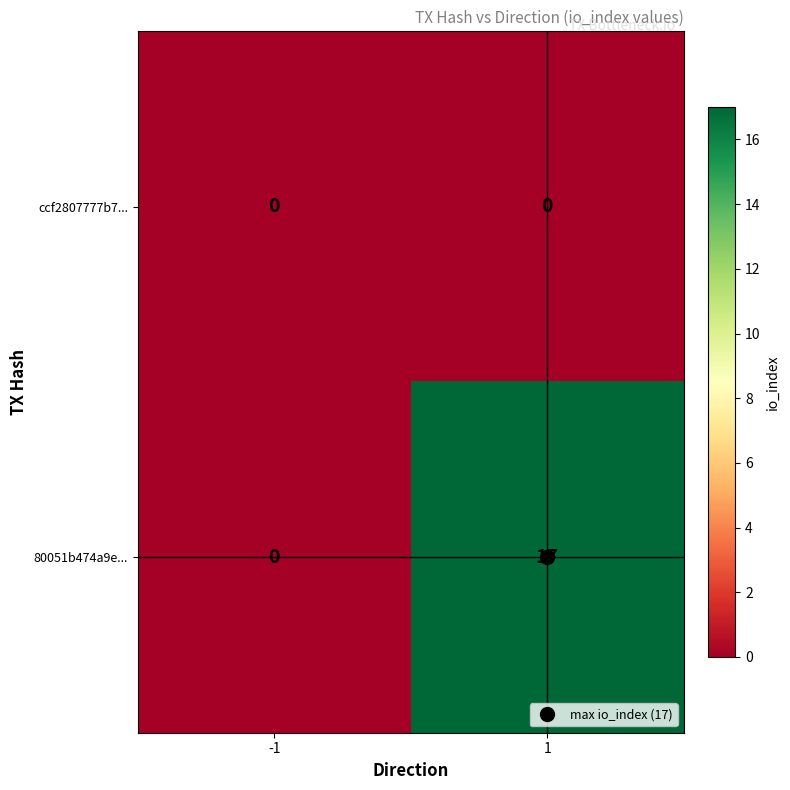

Count the number of categories in the chart.

2